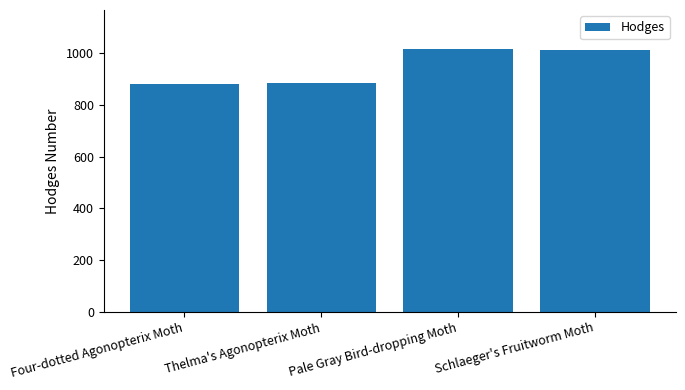

What is the change in value from Thelma's Agonopterix Moth to Pale Gray Bird-dropping Moth?

+130